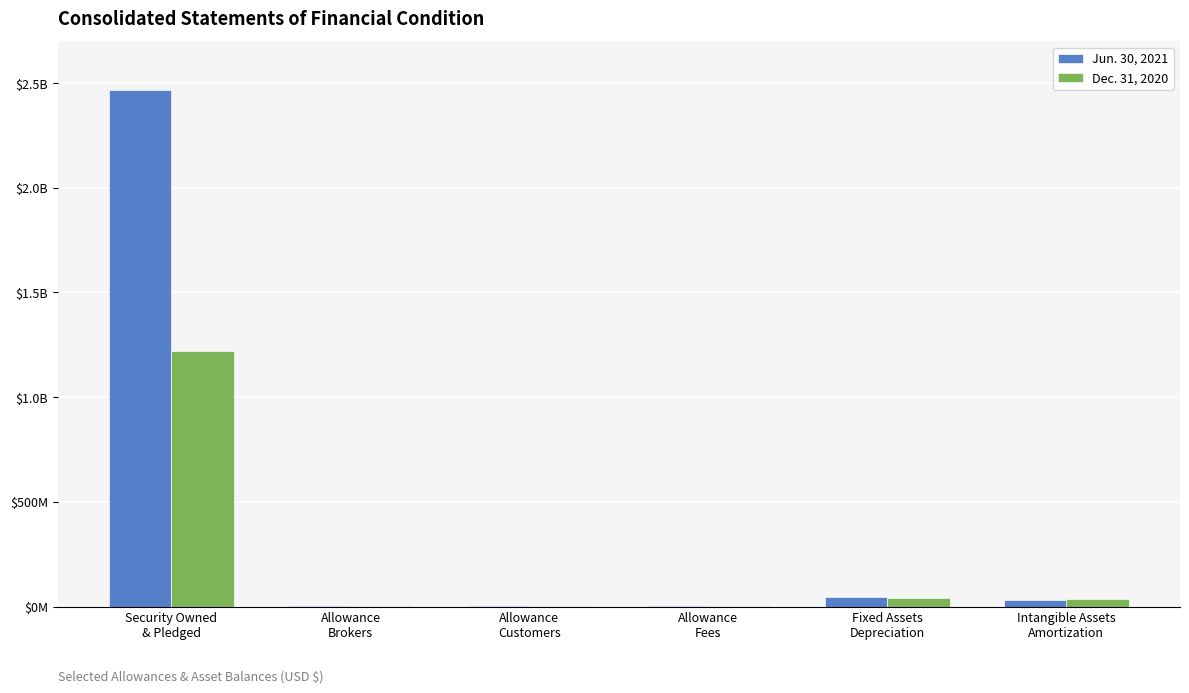

What are all the series names shown in the legend?

Jun. 30, 2021, Dec. 31, 2020